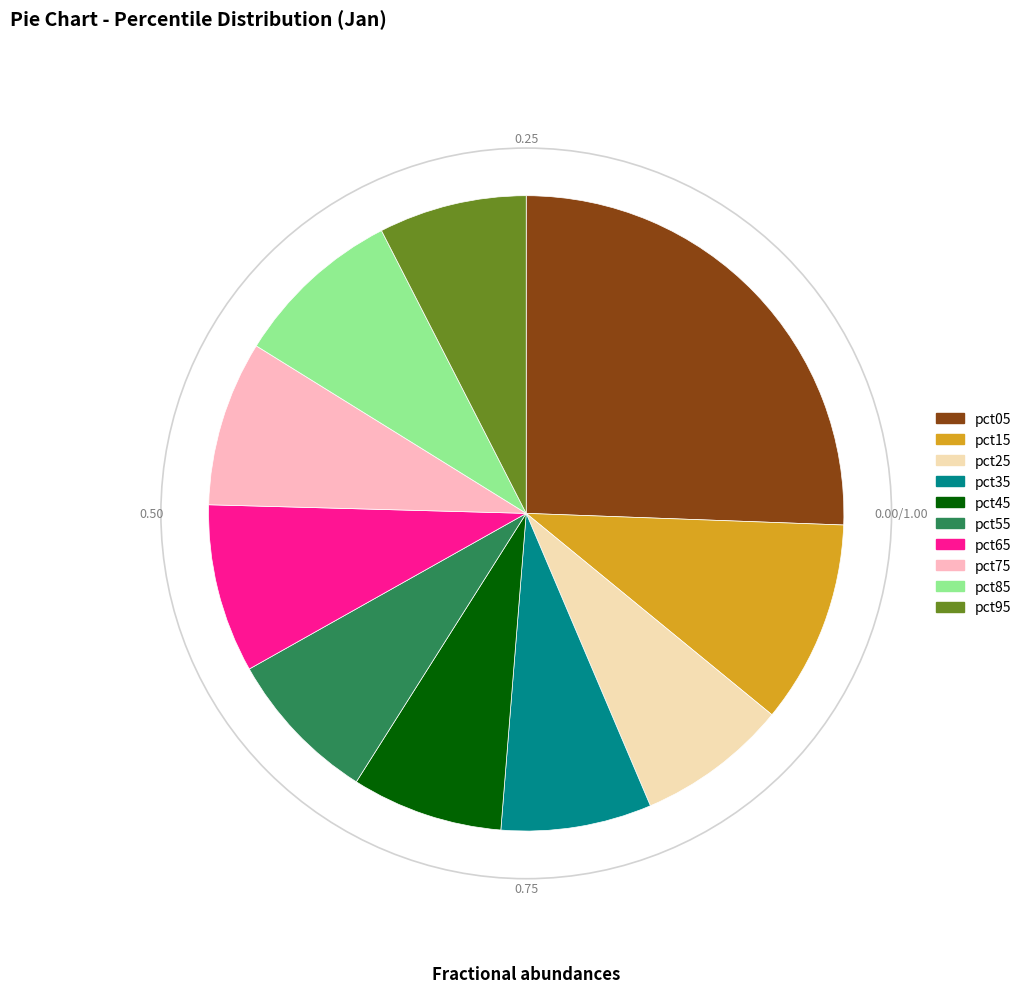

Between pct75 and pct05, which is larger?

pct05